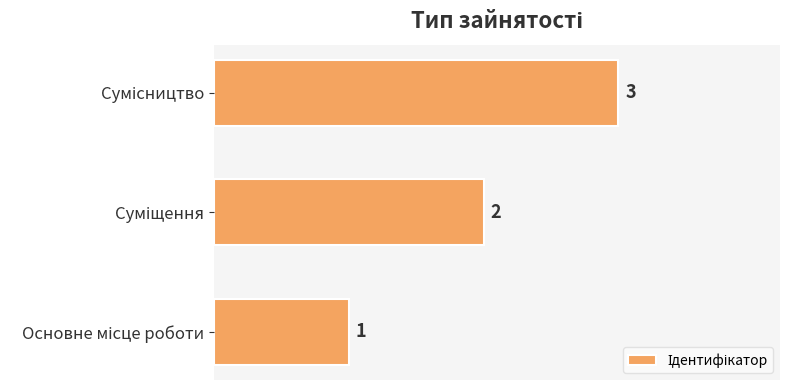

What is the sum of all values?

6